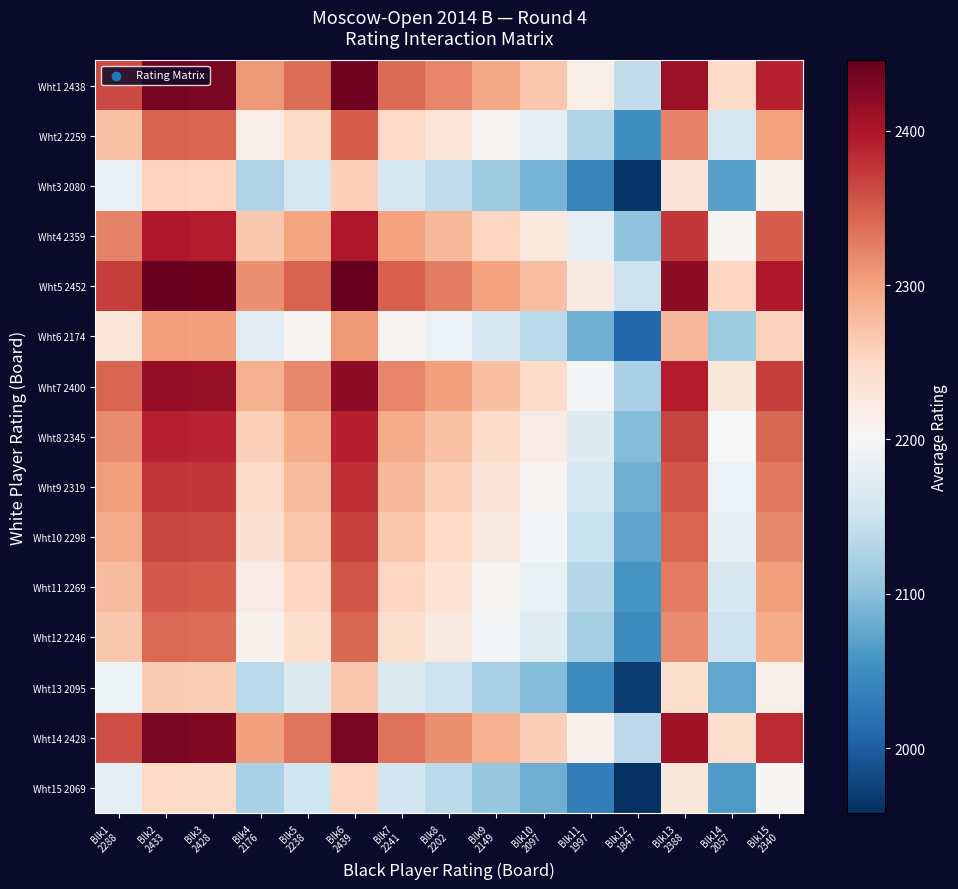

List the series in order of their peak value, highest first.

Wht5 2452, Wht1 2438, Wht14 2428, Wht7 2400, Wht4 2359, Wht8 2345, Wht9 2319, Wht10 2298, Wht11 2269, Wht2 2259, Wht12 2246, Wht6 2174, Wht13 2095, Wht3 2080, Wht15 2069